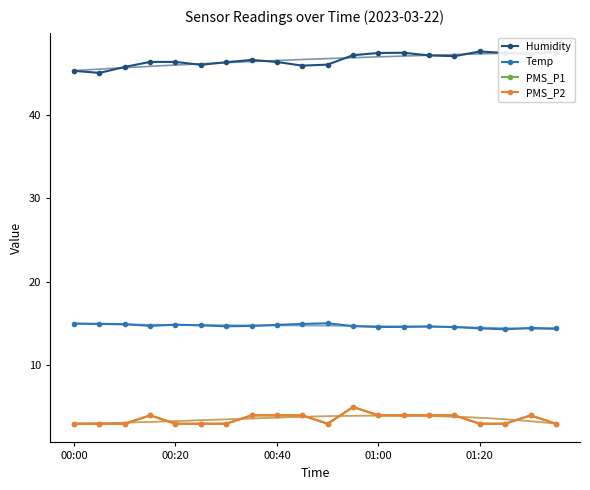

How many lines are shown in the chart?

4